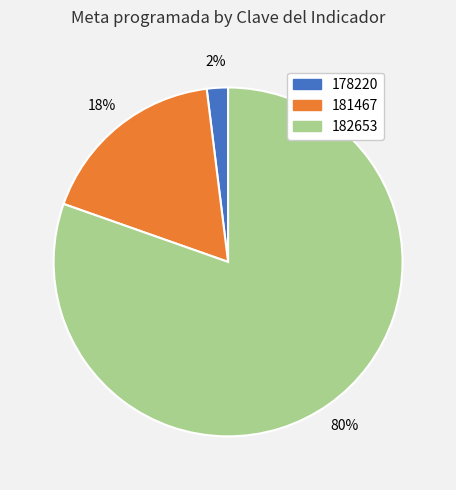

What is the smallest slice in the pie chart?

178220